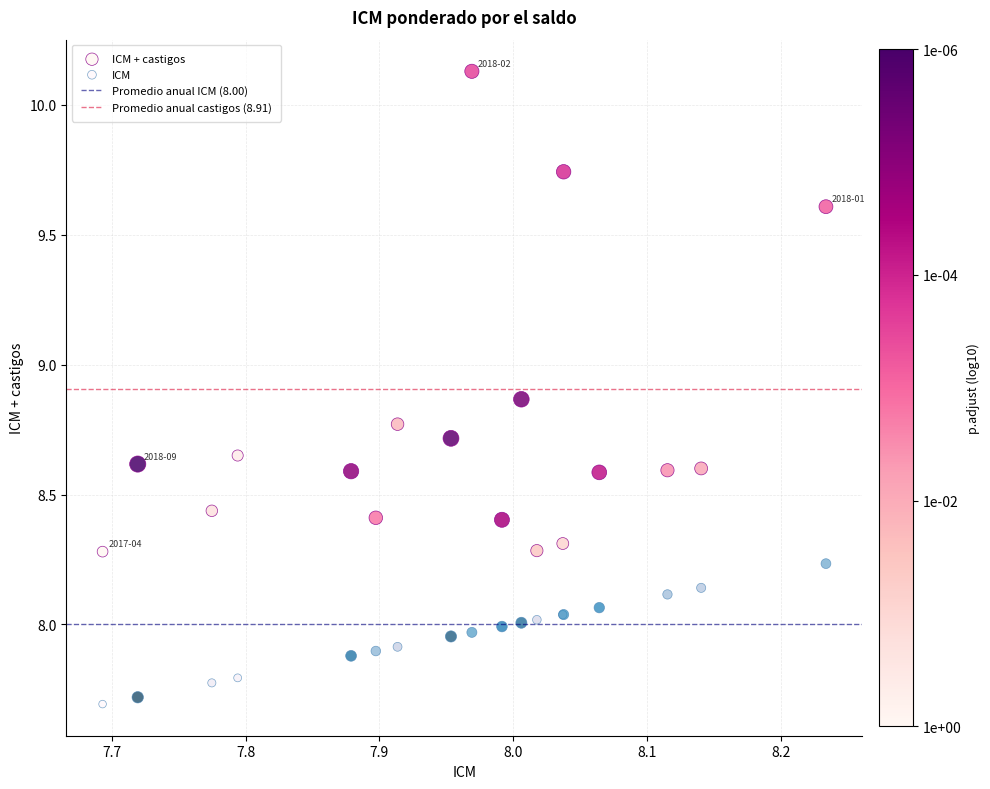

Which series has the largest Y range (max minus min)?

ICM + castigos